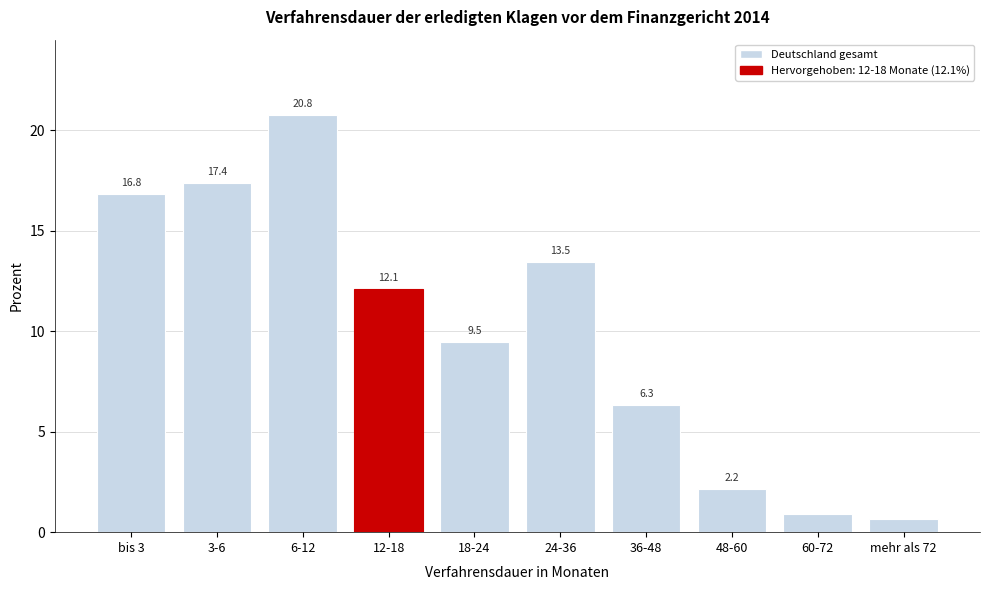

What is the maximum value shown in the chart?

20.8